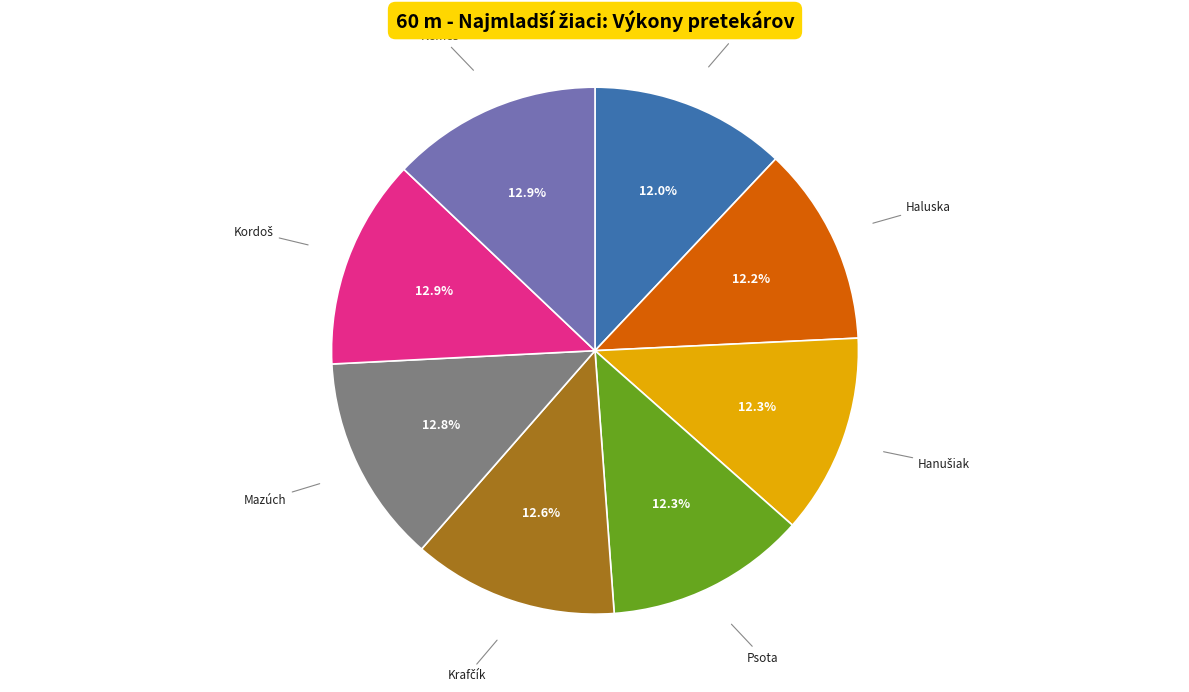

Is there any slice that represents more than half of the pie?

No